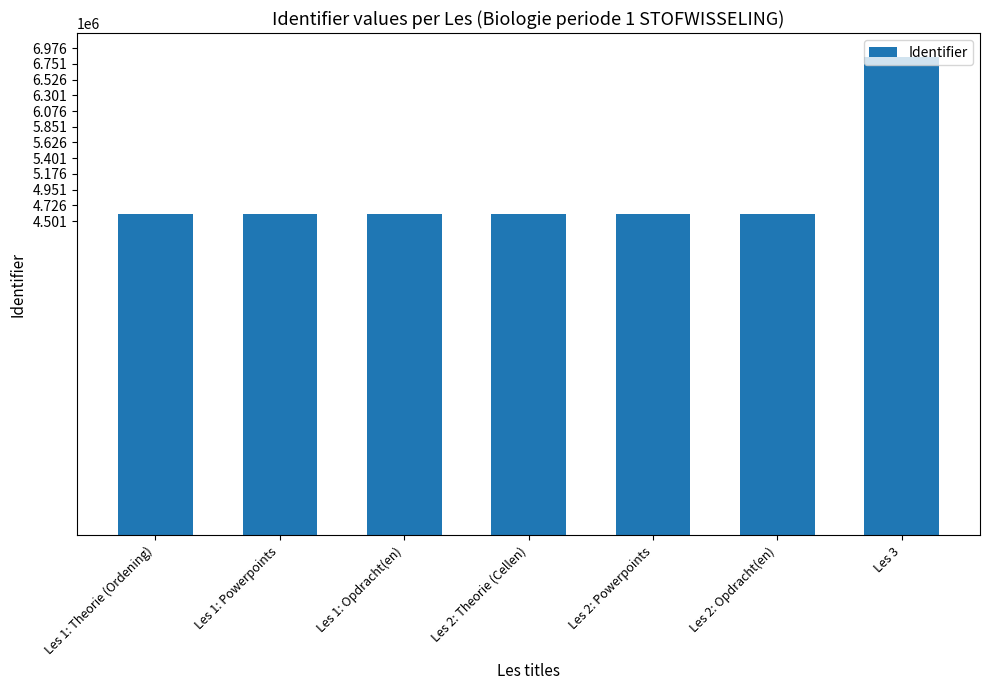

What is the greatest value displayed?

6851084